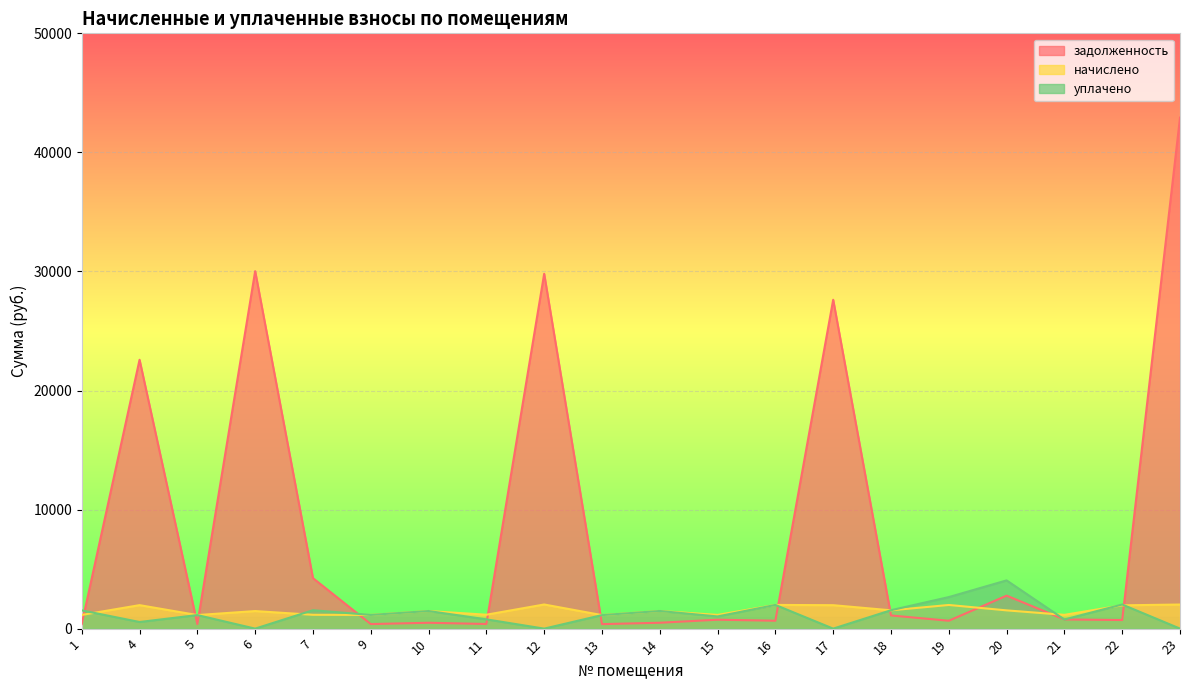

How many lines are shown in the chart?

3